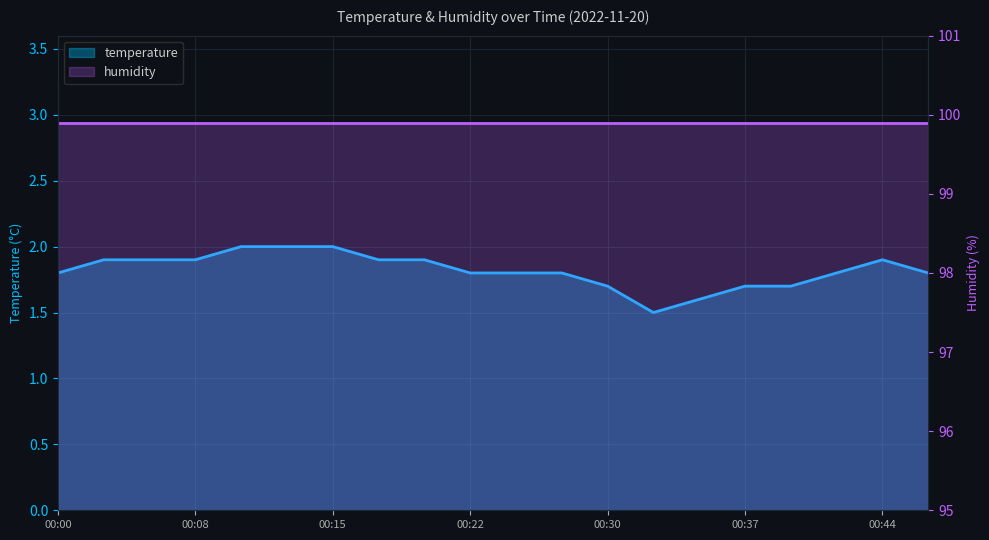

How many points are lower than both their immediate neighbors (excluding endpoints)?

1